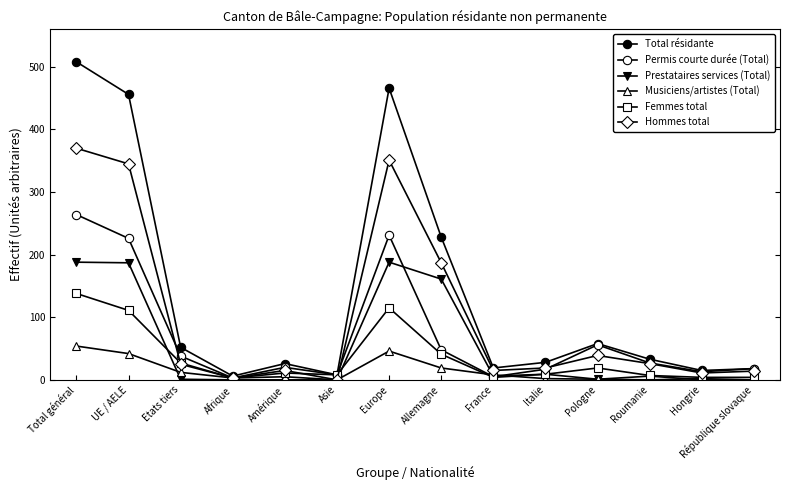

Where is the first local maximum for Prestataires services (Total)?

Europe